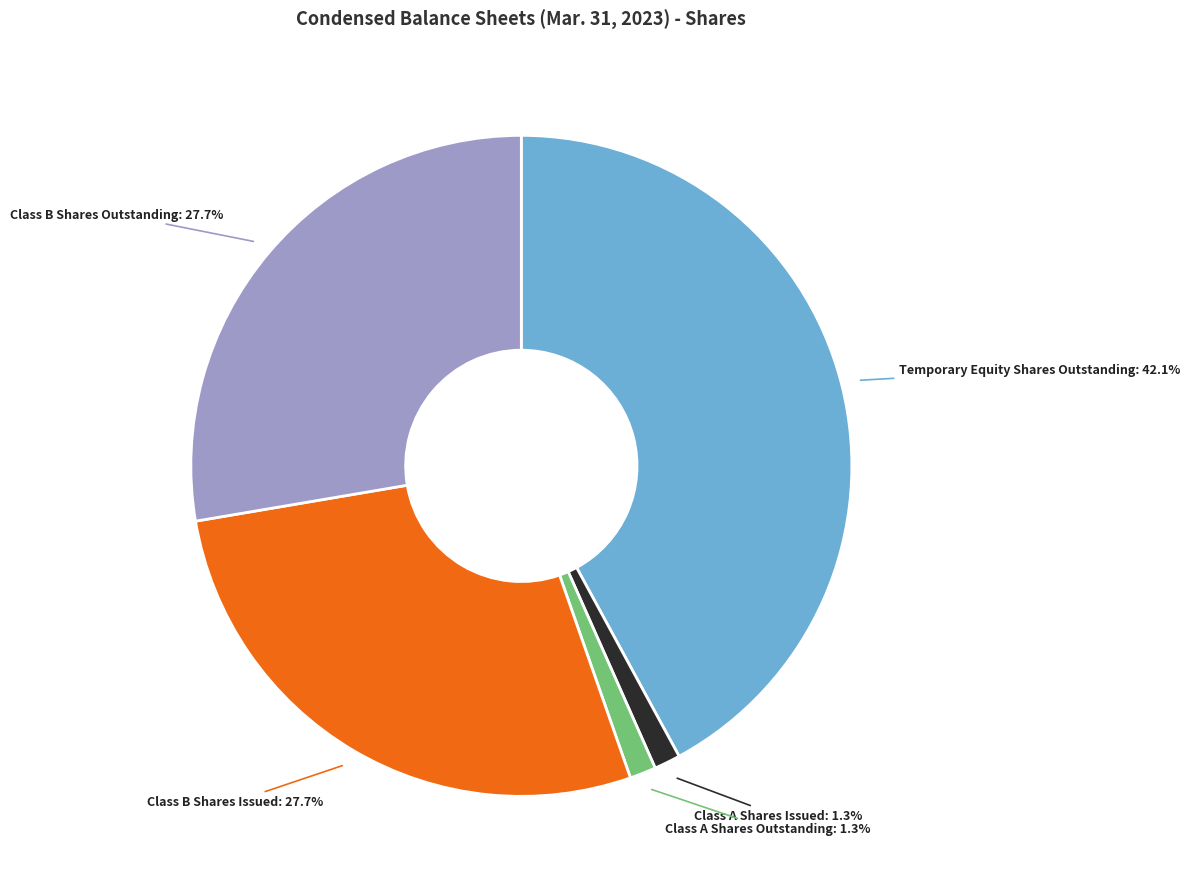

How many segments does this pie chart have?

5